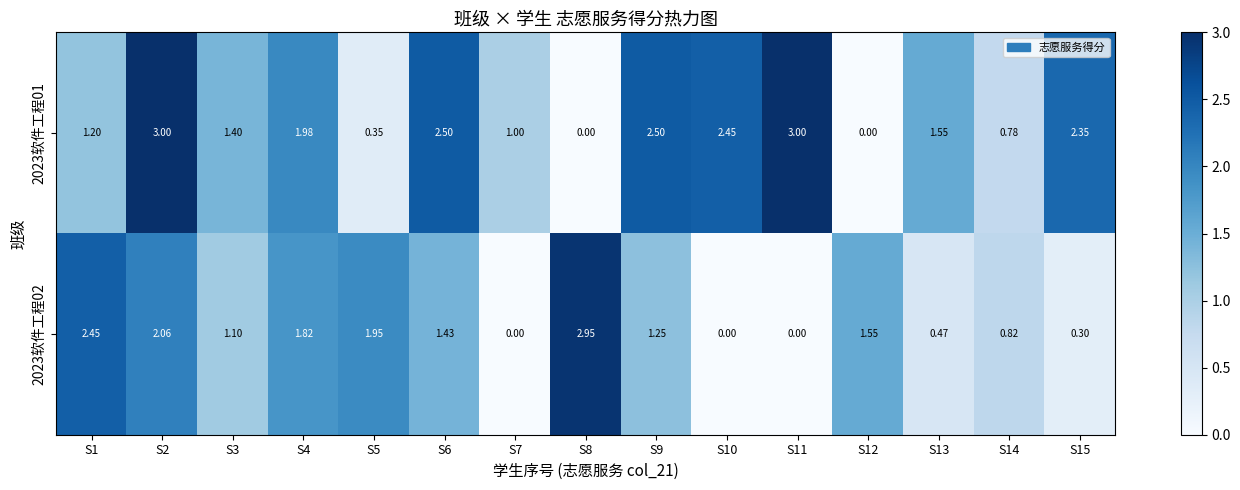

Is the value of 2023软件工程01 at S14 greater than the value of 2023软件工程02 at S10?

Yes